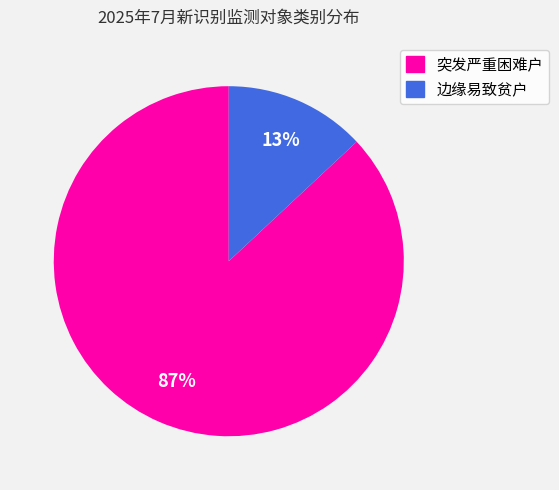

Combined, do 突发严重困难户 and 边缘易致贫户 account for over 50%?

Yes